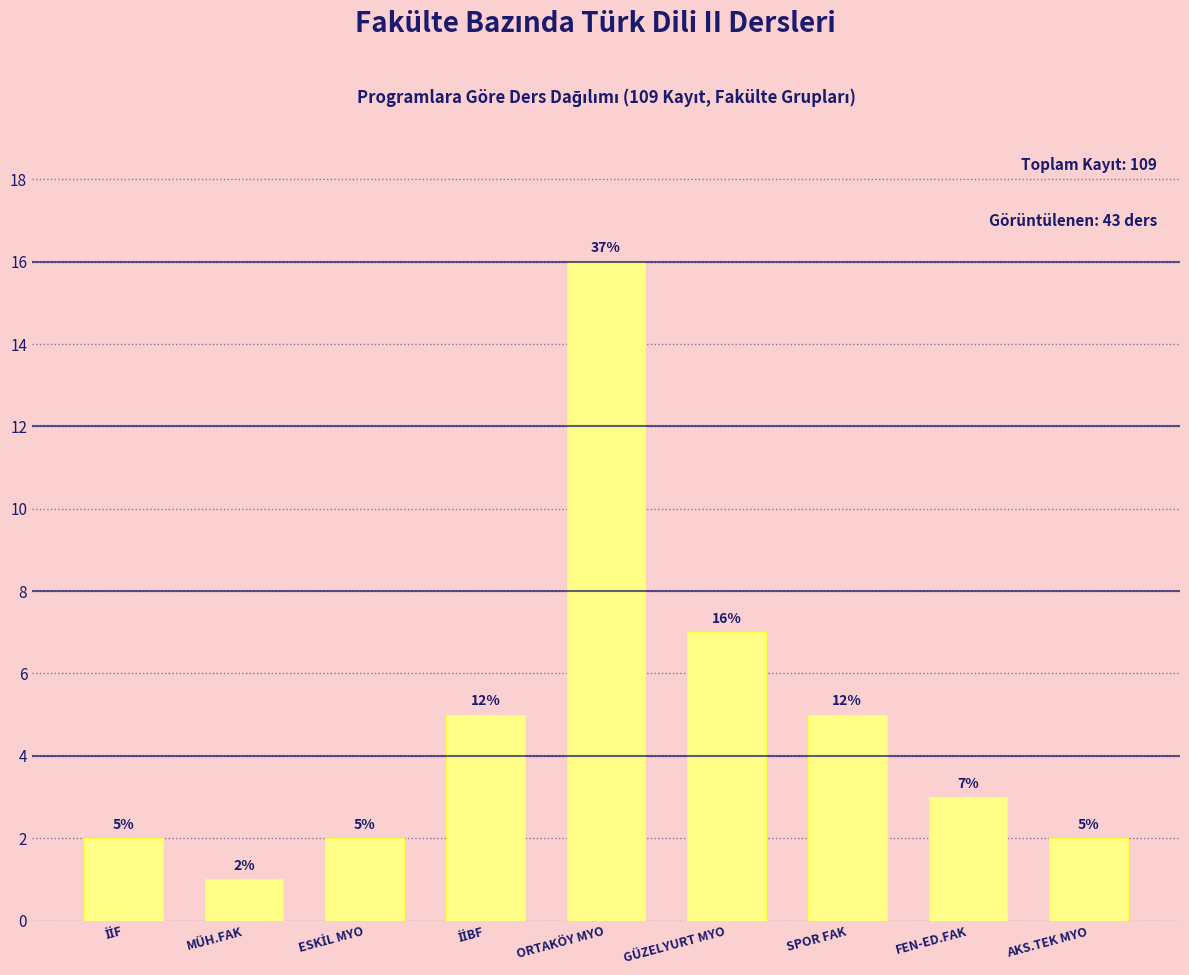

Reading left to right, extract all data points from this chart.

2	1	2	5	16	7	5	3	2